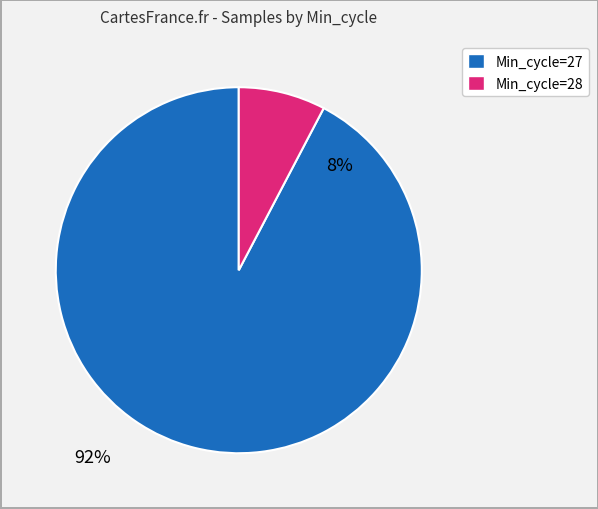

Does any single category account for the majority?

Yes